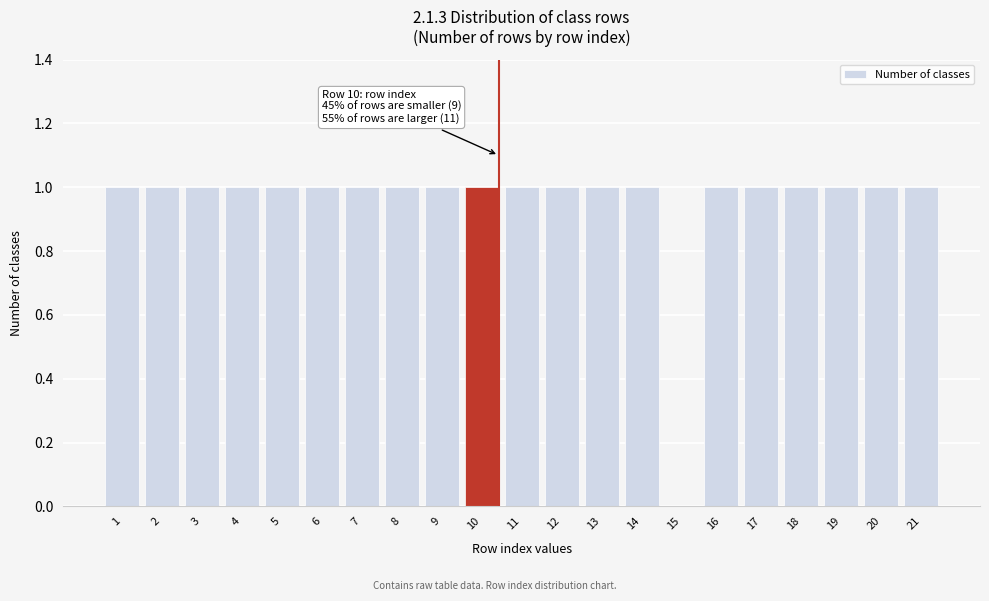

Reading left to right, what are all the values shown in this chart?

1=1	2=1	3=1	4=1	5=1	6=1	7=1	8=1	9=1	10=1	11=1	12=1	13=1	14=1	15=0	16=1	17=1	18=1	19=1	20=1	21=1